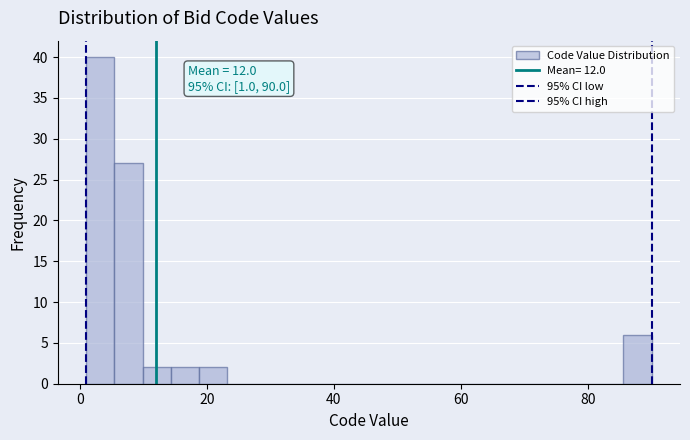

Around what value on the x-axis is the tallest bar? Give the approximate position of its centre, as read against the axis.

4